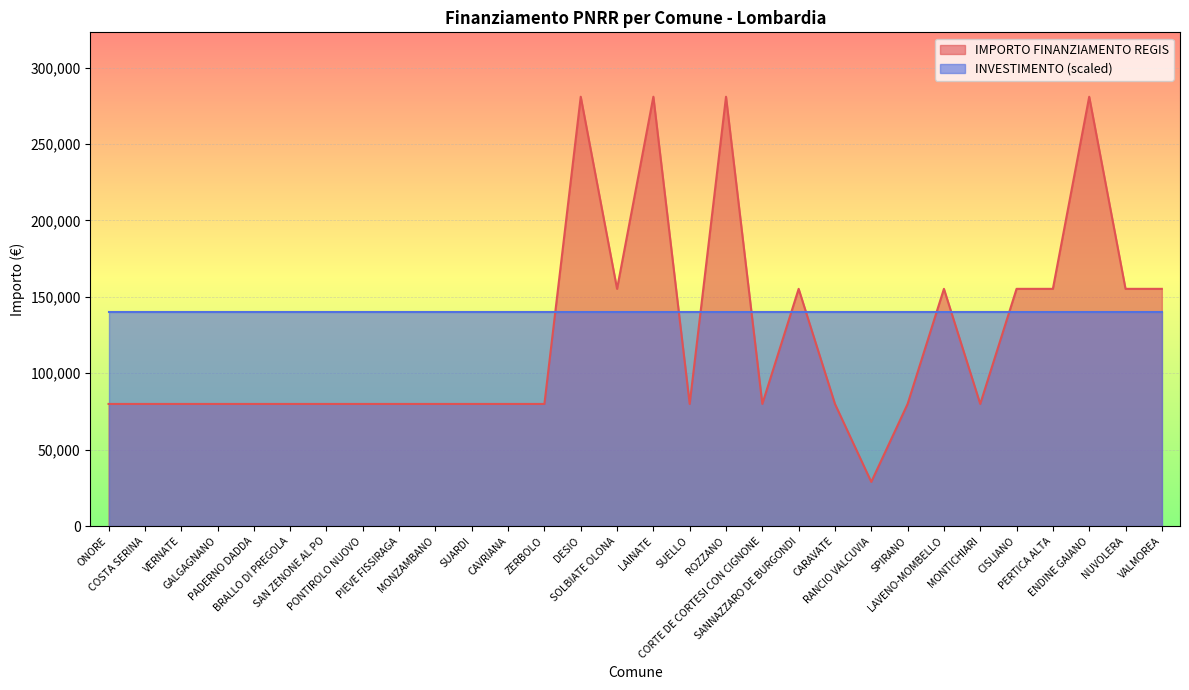

How many points are lower than both their immediate neighbors (excluding endpoints)?

5